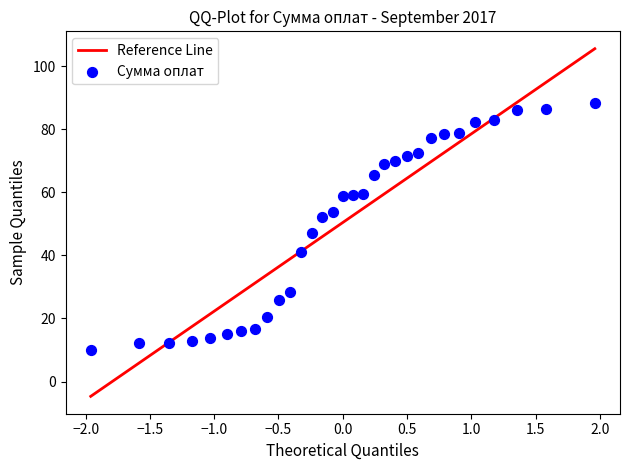

What is the range of Y values (max minus min)?

78.3